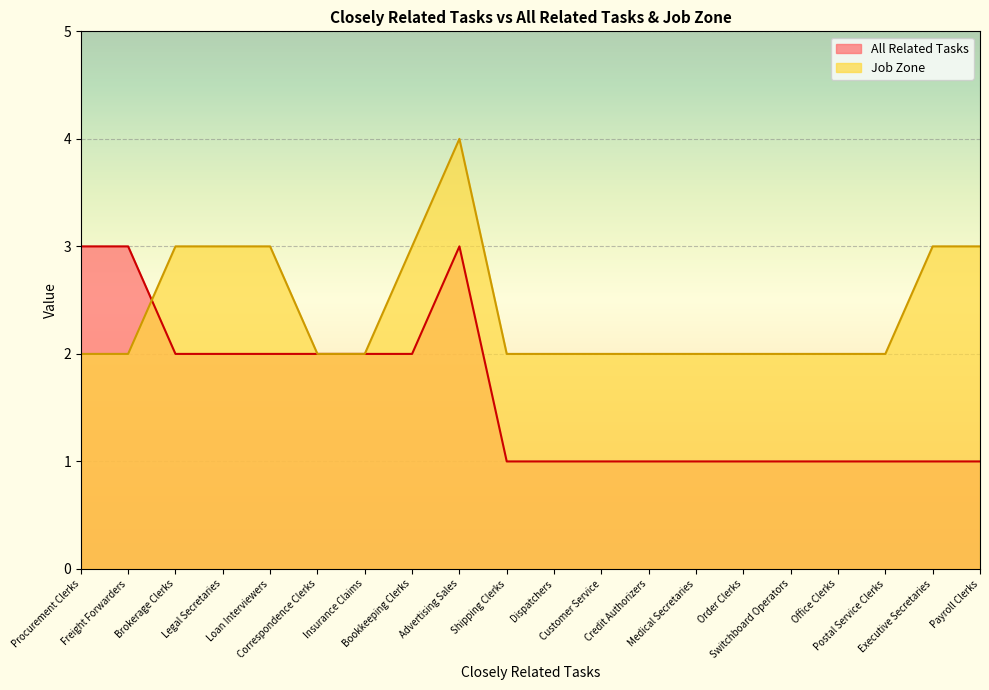

At which category does the chart reach its minimum across all series?

Shipping Clerks